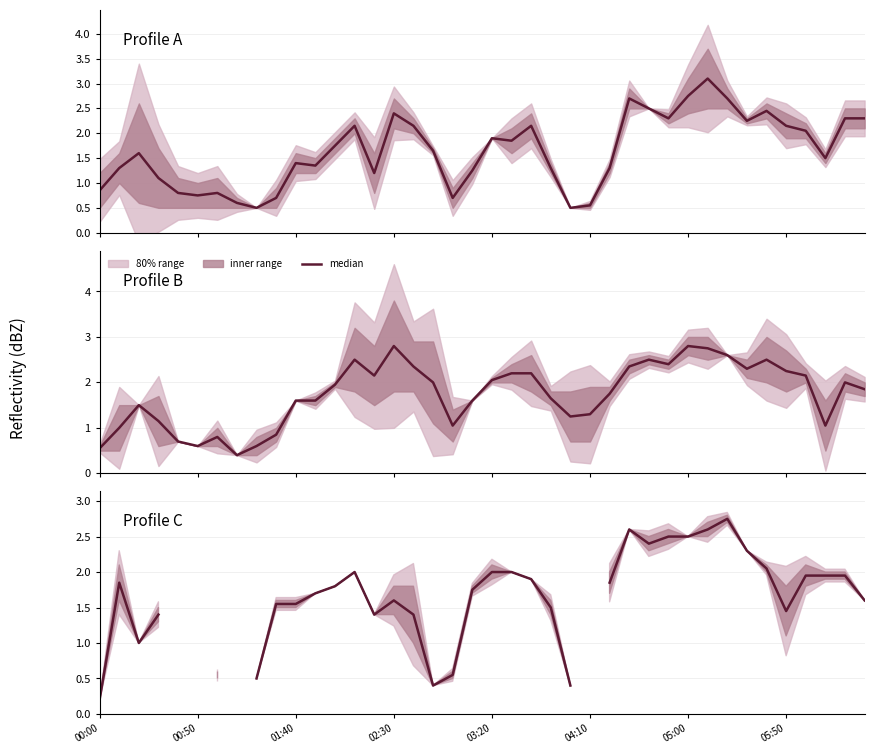

What is the minimum value shown in the chart?

0.2